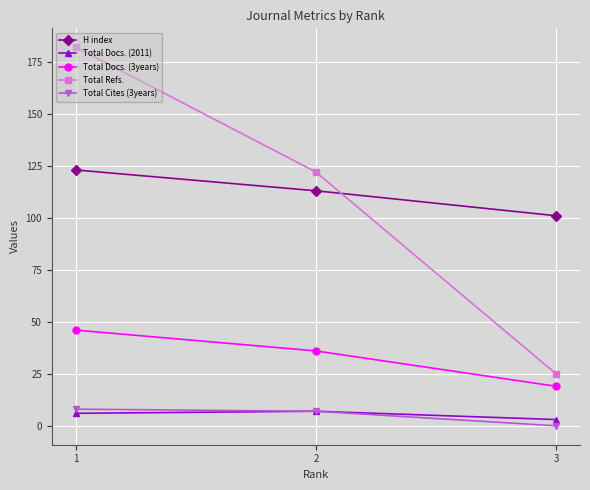

How many lines are shown in the chart?

5